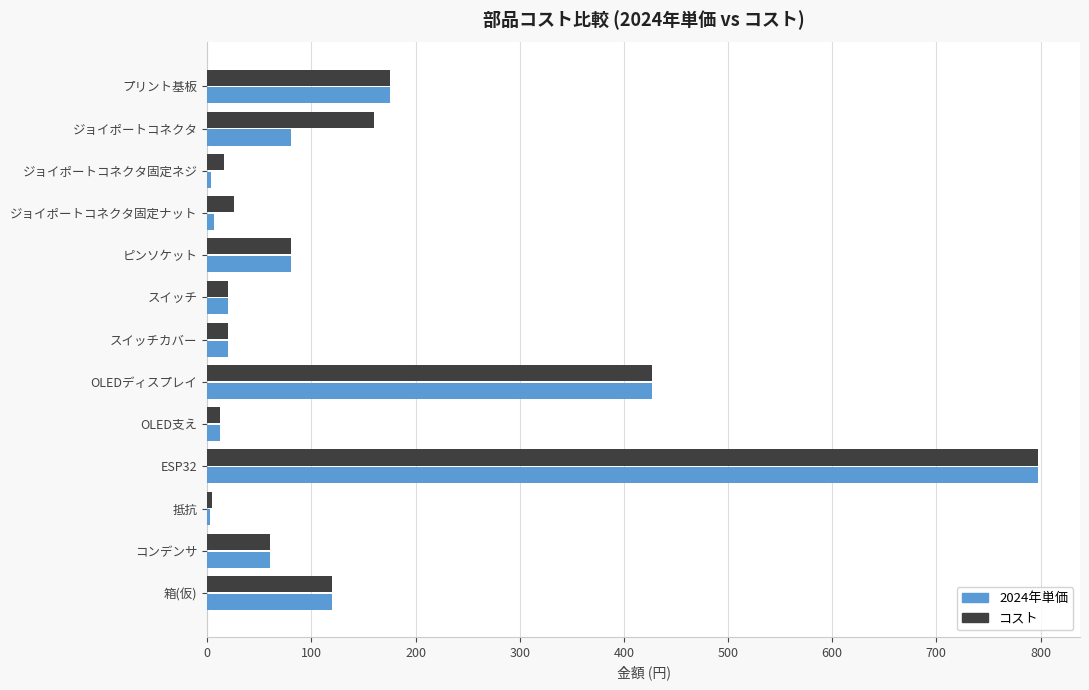

At which label is 2024年単価 closest to 400?

OLEDディスプレイ